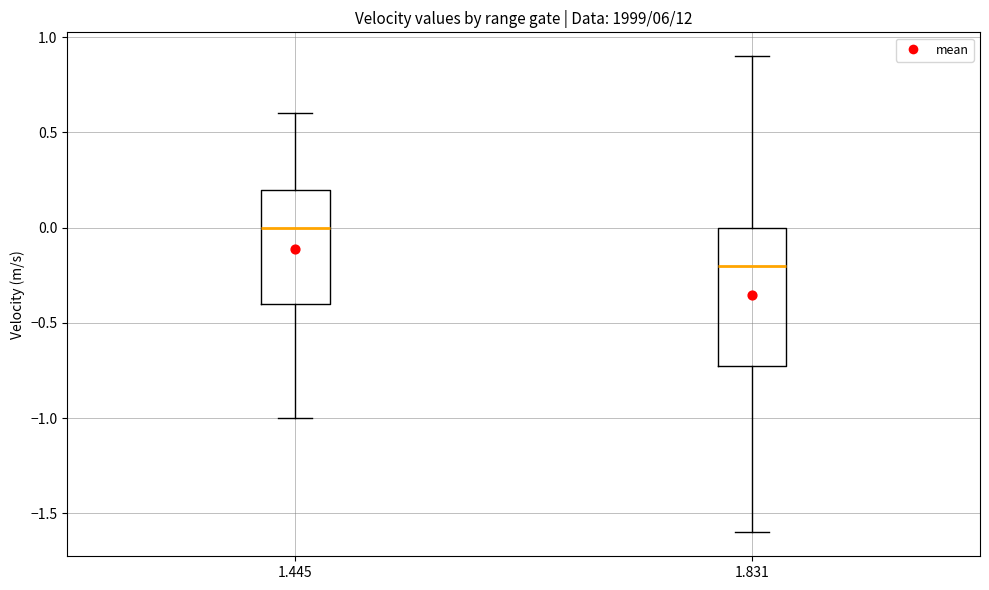

Reading left to right, read every box against the y-axis: the position of its median line, the range the box covers, and the ends of its whiskers. The values are not printed on the chart, so give them approximately, as read against the axis.

1.445: median 0.0, box -0.4 to 0.2, whiskers -1.0 to 0.6
1.831: median -0.2, box -0.7 to 0.0, whiskers -1.6 to 0.9